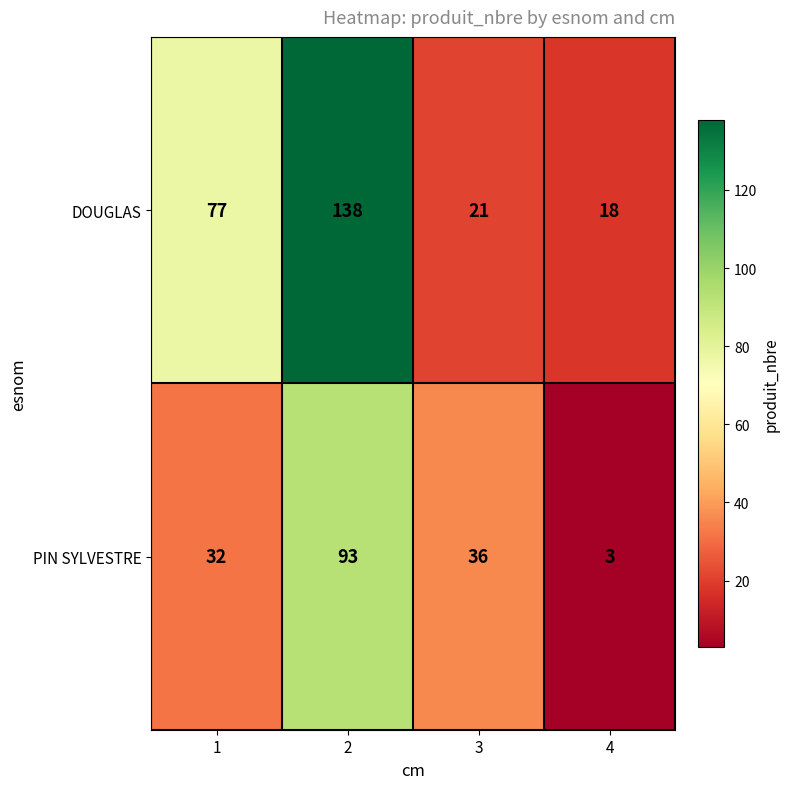

Rank the series by their maximum value, from highest to lowest.

DOUGLAS, PIN SYLVESTRE